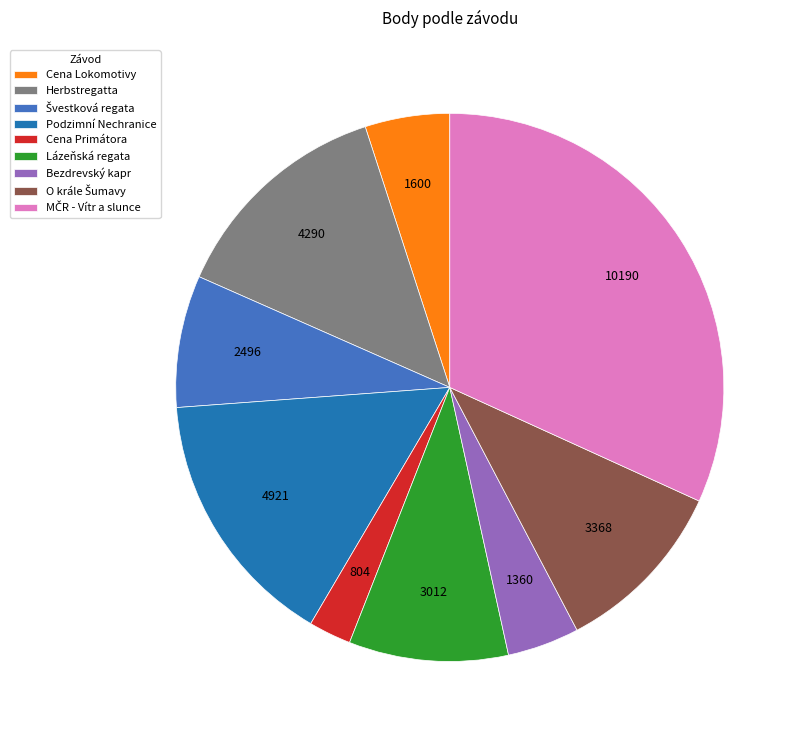

Which has a higher value, Cena Primátora or Bezdrevský kapr?

Bezdrevský kapr